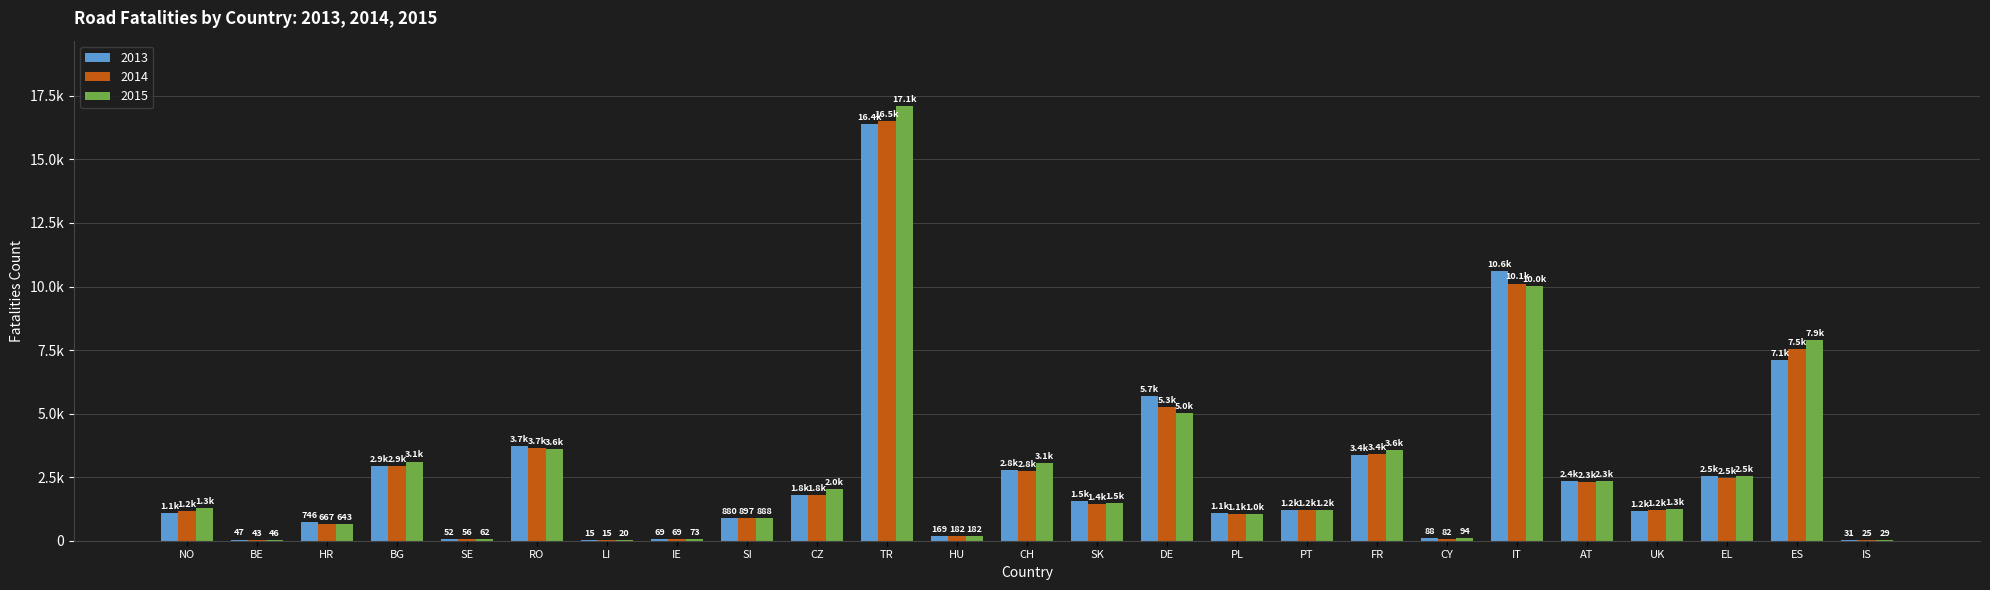

Does the chart contain stacked bars?

No